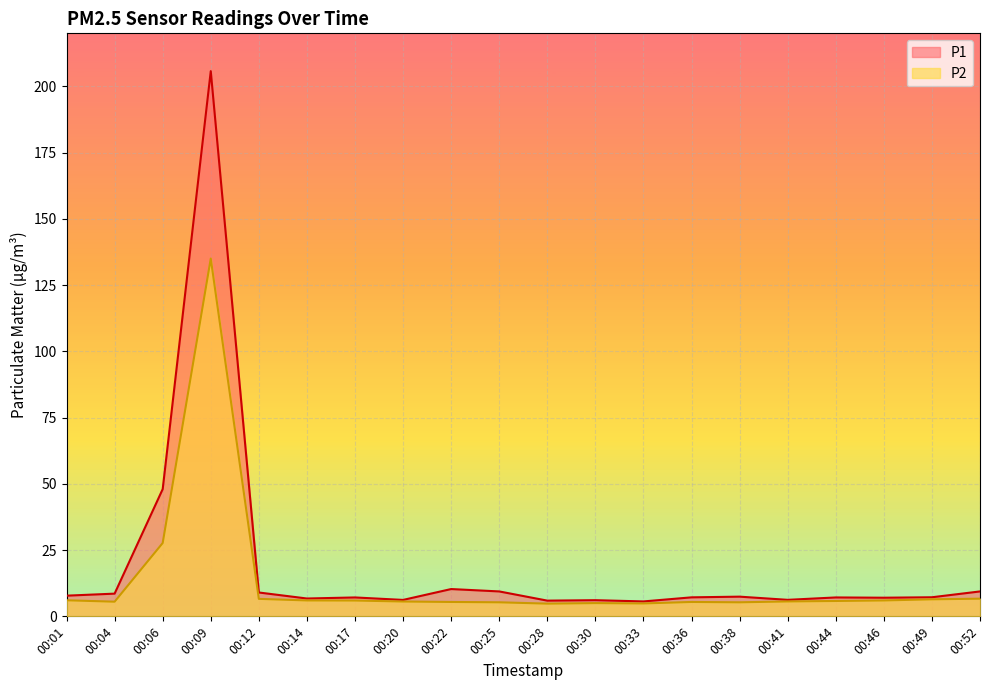

True or false: P1 and P2 cross at least once.

False